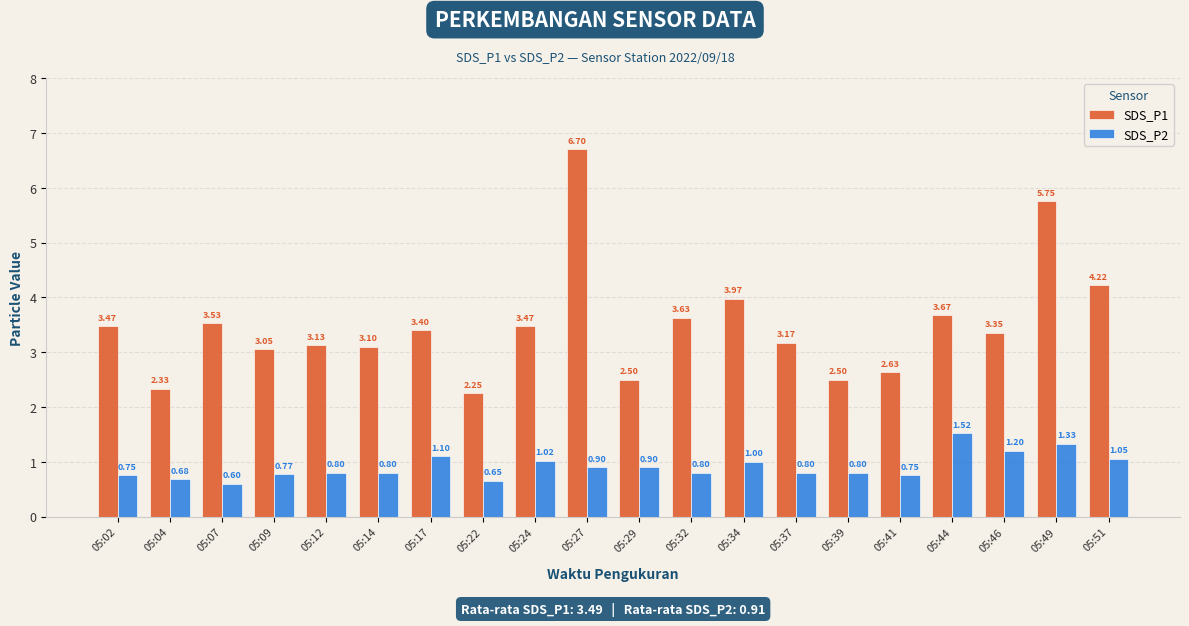

Rank the series by their maximum value, from lowest to highest.

SDS_P2, SDS_P1